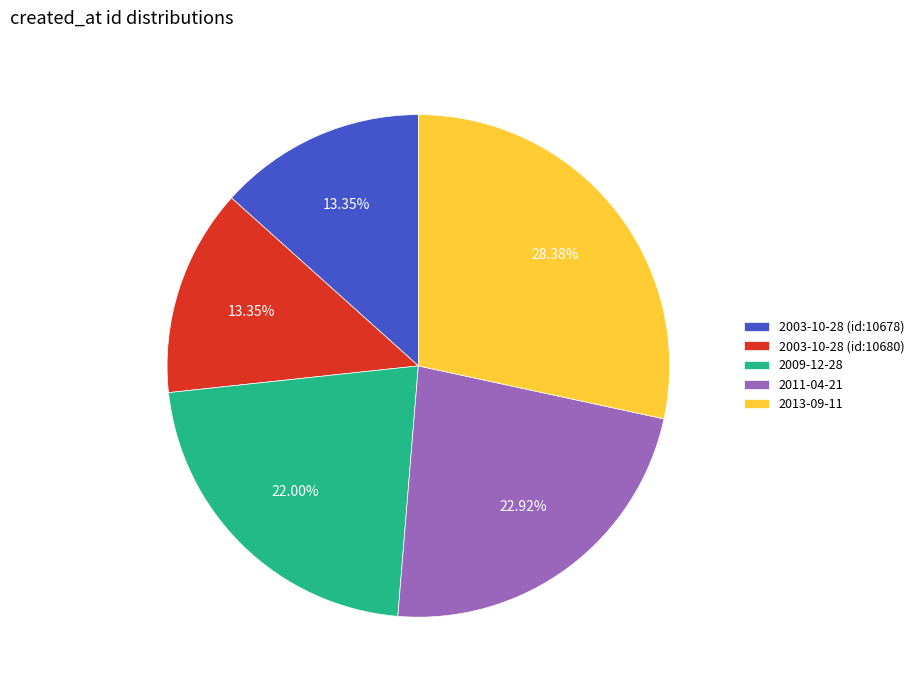

How many slices are in this pie chart?

5